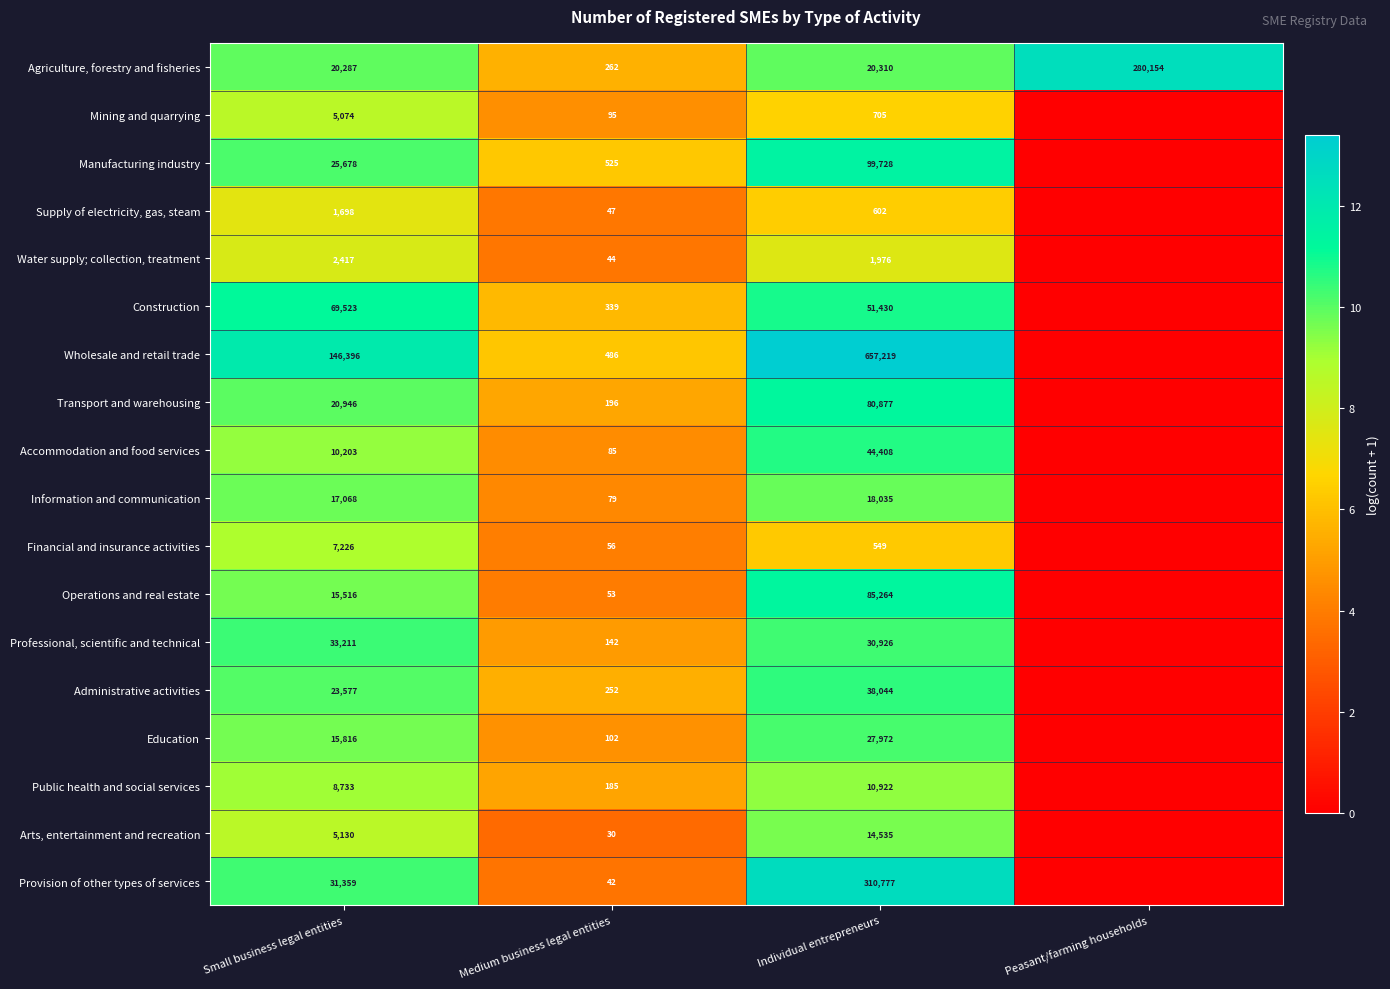

What is the total value across all series at Individual entrepreneurs?

1494279